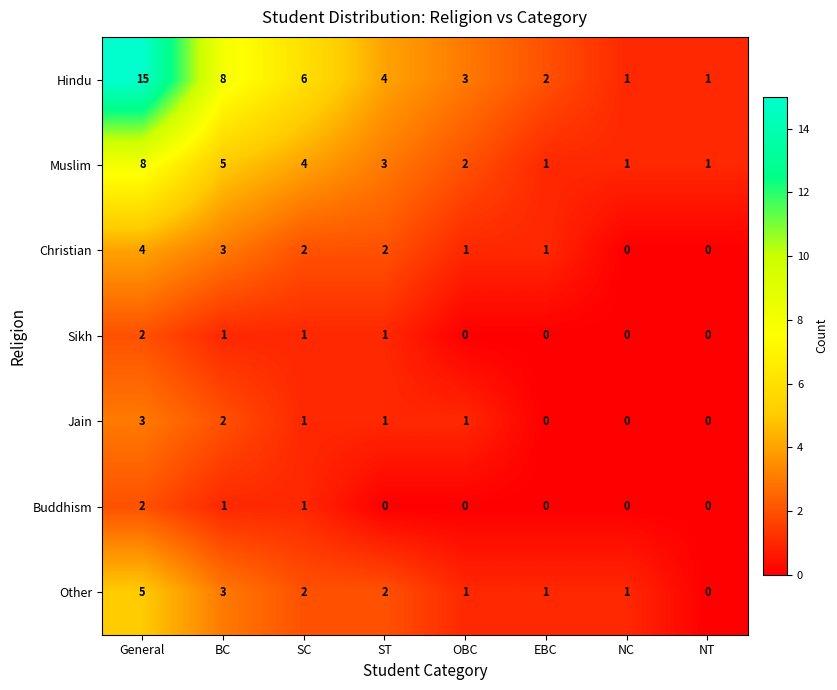

Is it true that Jain equals 3 at General?

True